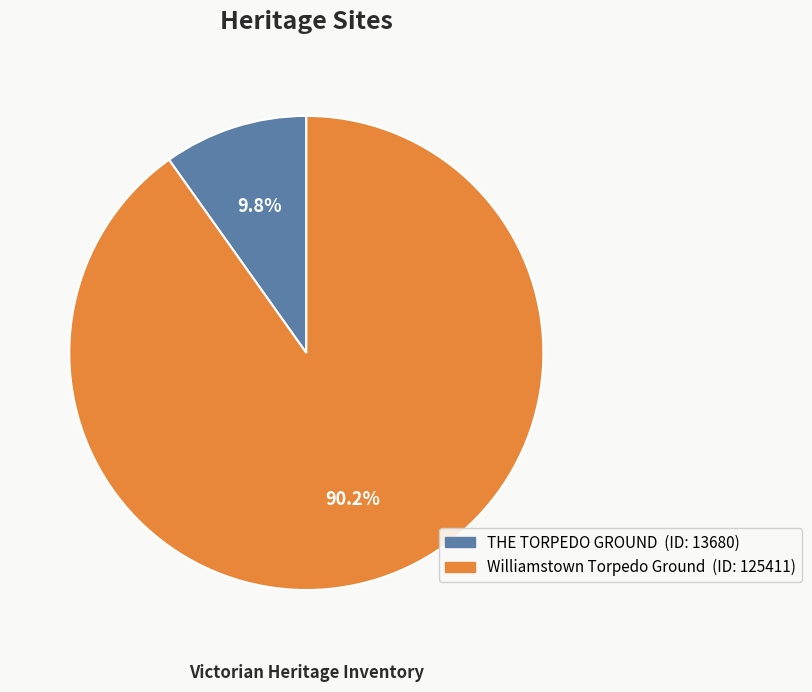

Rank the categories by value from lowest to highest.

THE TORPEDO GROUND, Williamstown Torpedo Ground